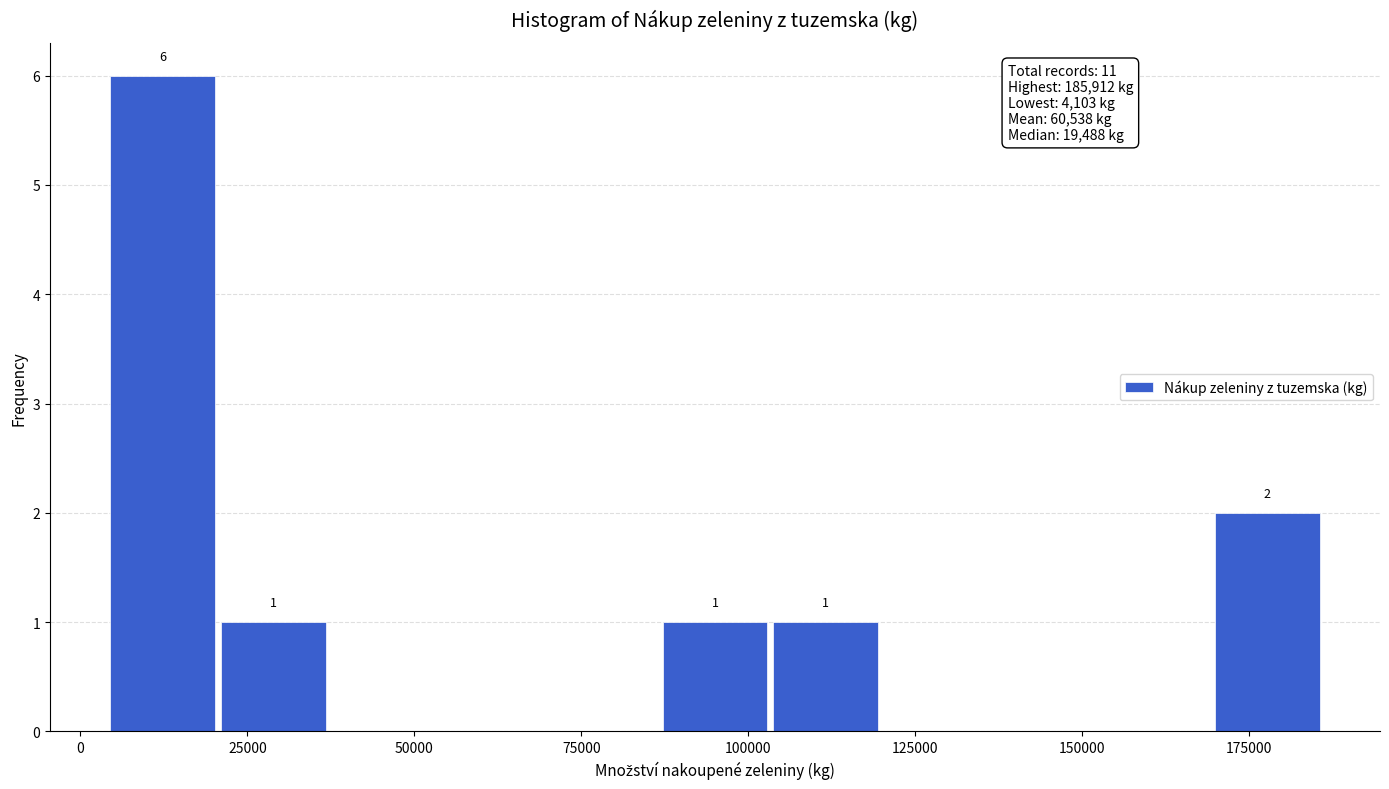

Around what value on the x-axis is the tallest bar? Give the approximate position of its centre, as read against the axis.

10000